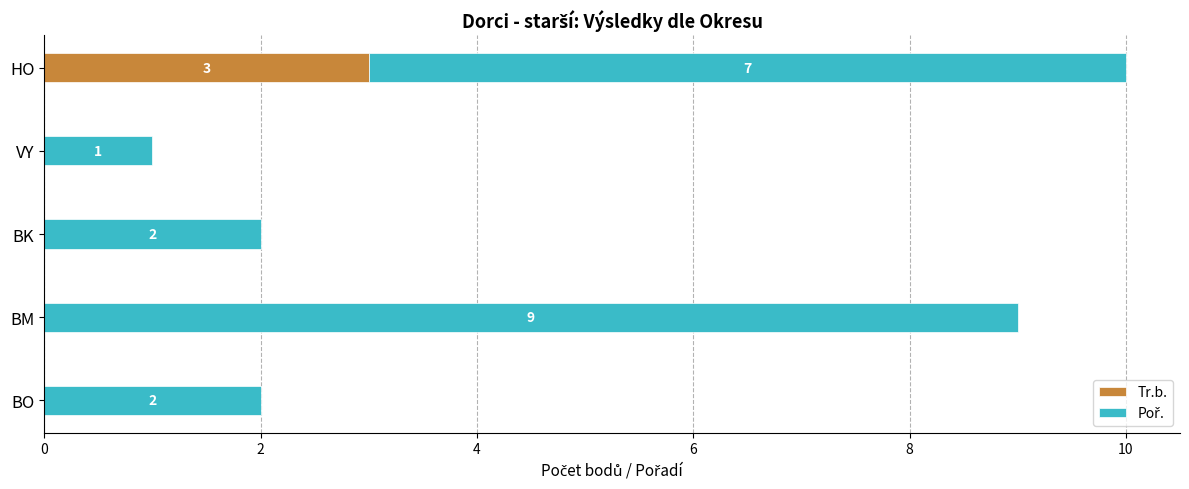

The value of Tr.b. at BK is -2. True or false?

False